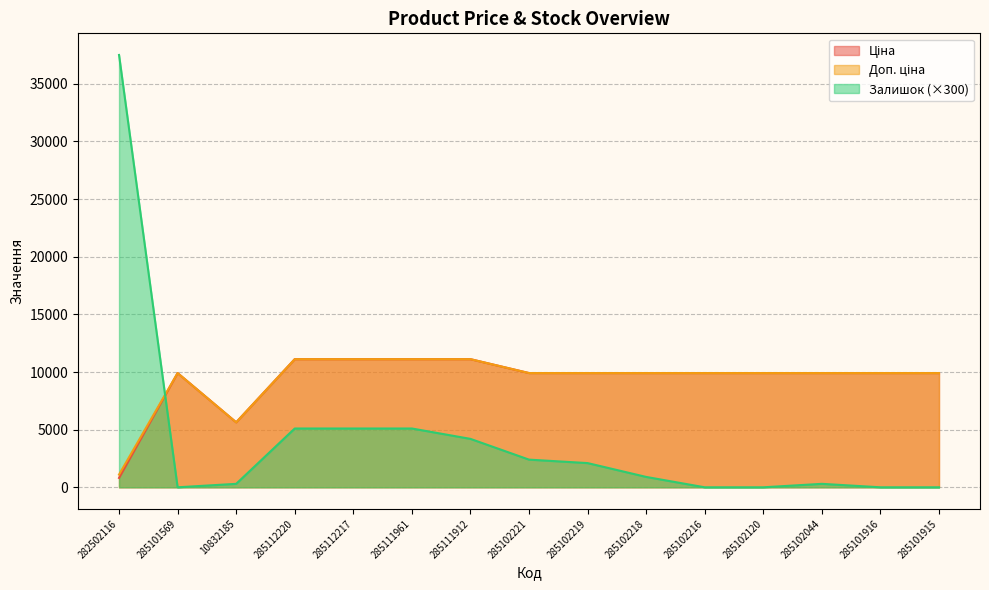

True or false: Доп. ціна and Ціна intersect in this chart.

False